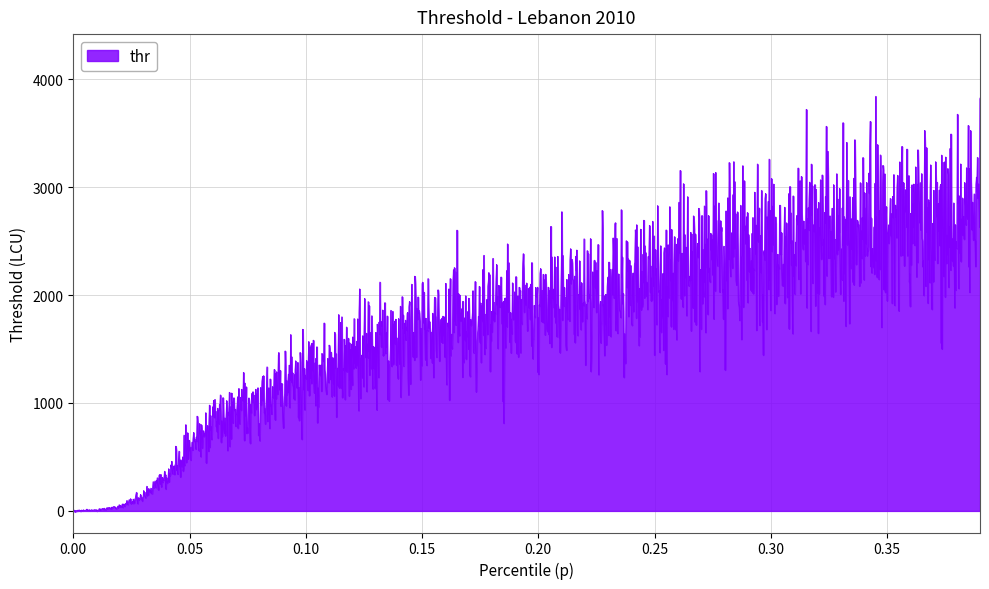

Reading left to right, transcribe all the data shown in this chart.

0=1.4	1=7.1	2=43.6	3=137.0	4=311.8	5=591.2	6=803.1	7=908.5	8=1017.3	9=1128.5	10=1240.3	11=1349.4	12=1451.1	13=1539.5	14=1613.3	15=1675.2	16=1727.8	17=1773.9	18=1815.8	19=1856.0	20=1896.6	21=1939.5	22=1986.3	23=2037.9	24=2095.1	25=2158.0	26=2225.8	27=2297.1	28=2369.4	29=2439.3	30=2501.9	31=2554.9	32=2600.1	33=2639.6	34=2675.2	35=2709.1	36=2743.0	37=2778.9	38=2818.3	39=2862.8